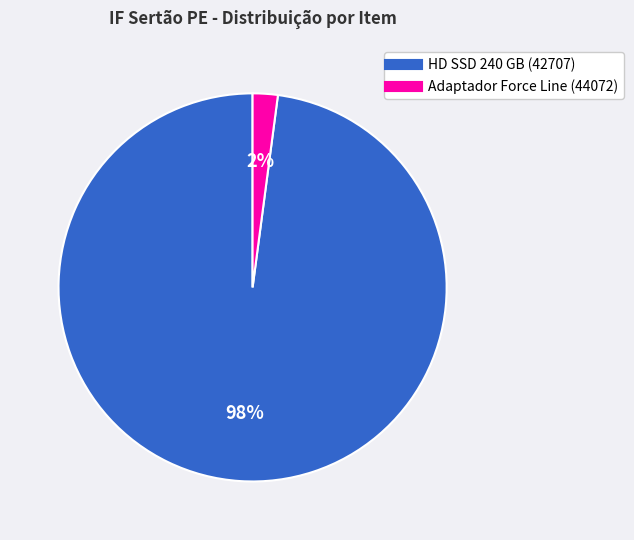

Is HD SSD 240 GB (42707) the majority of the pie?

Yes